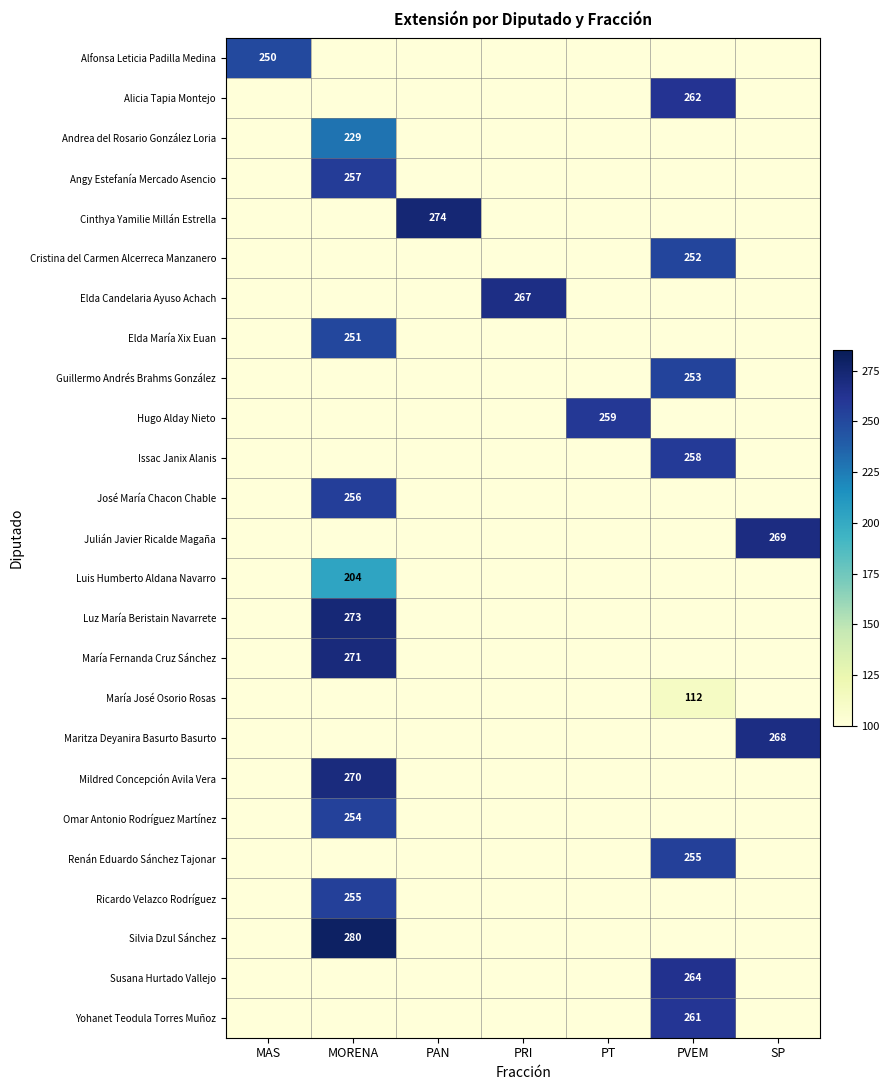

The Guillermo Andrés Brahms González series shows 253 at PVEM. True or false?

True